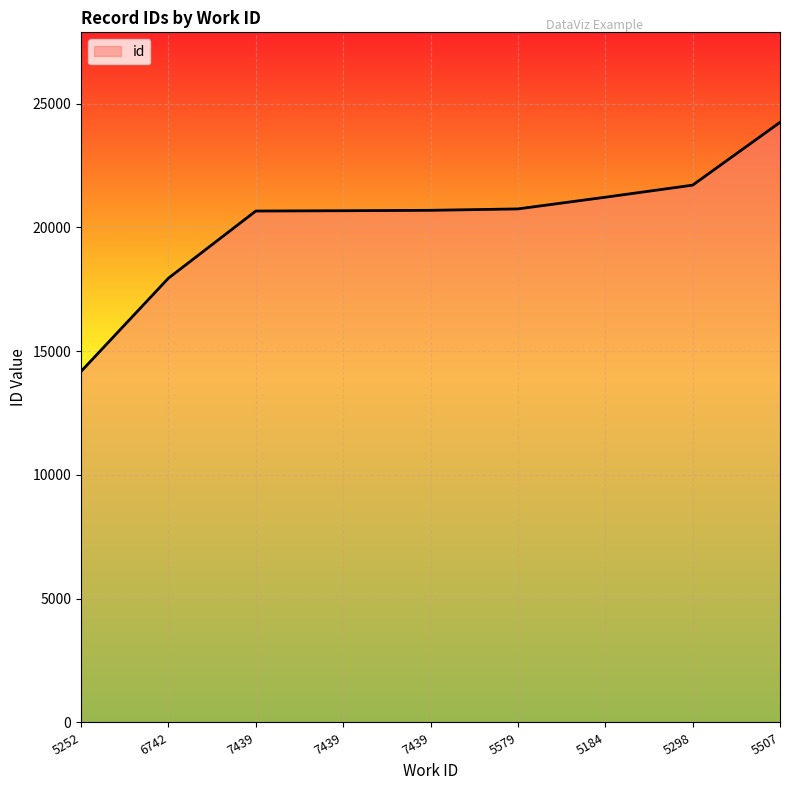

At which label does the data first exceed 20689?

5579